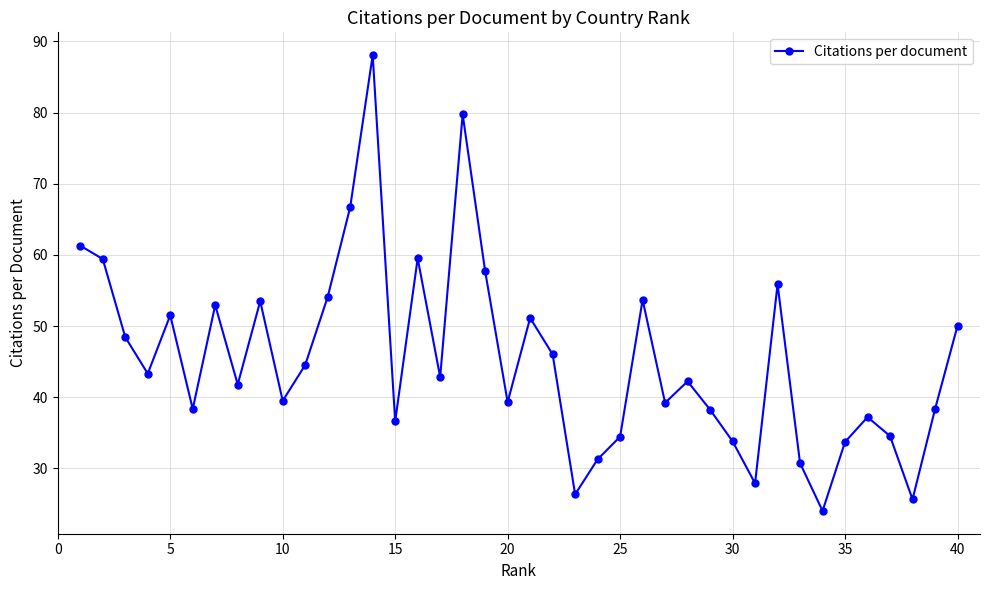

True or false: there are more than 1 points higher than both neighbors.

True